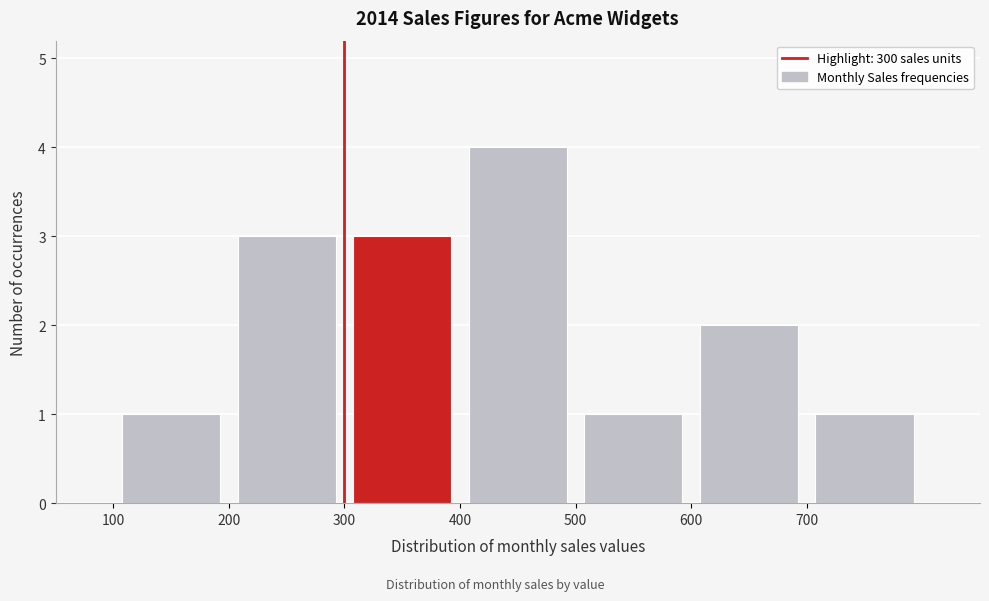

How tall is the bar that spans 200 to 300 on the x-axis? The values are not printed on the chart, so give them approximately, as read against the axis.

3